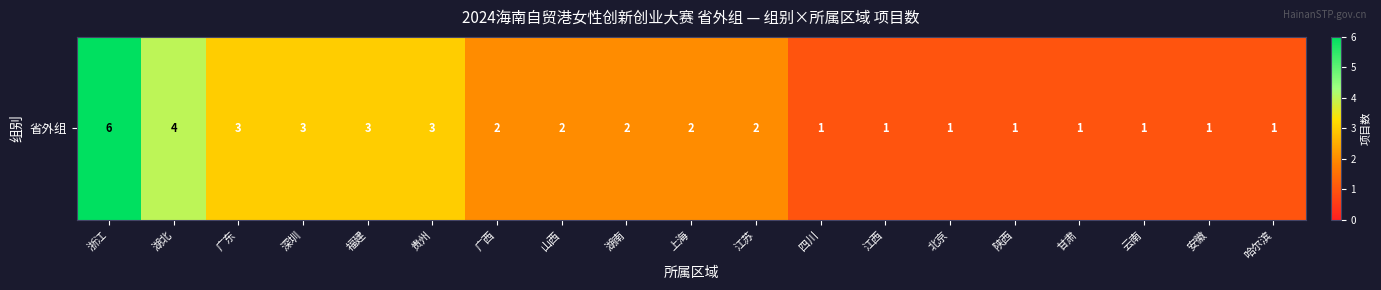

Between 深圳 and 湖南, which is larger?

深圳